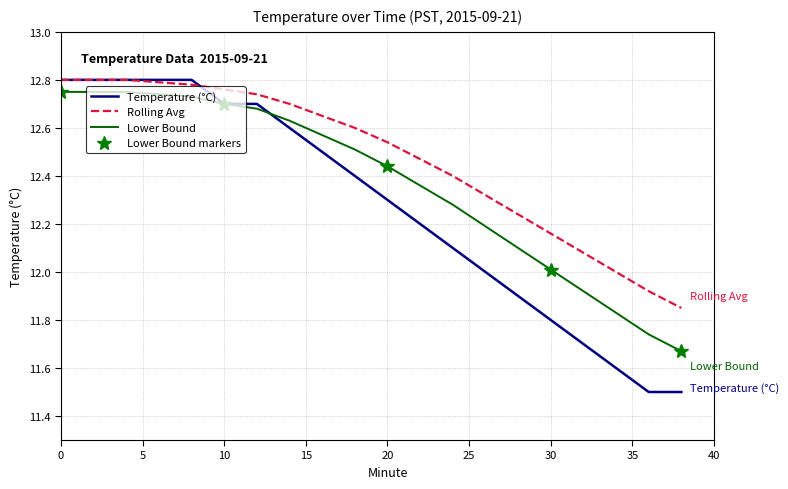

True or false: Temperature (°C) and Lower Bound cross at least once.

True